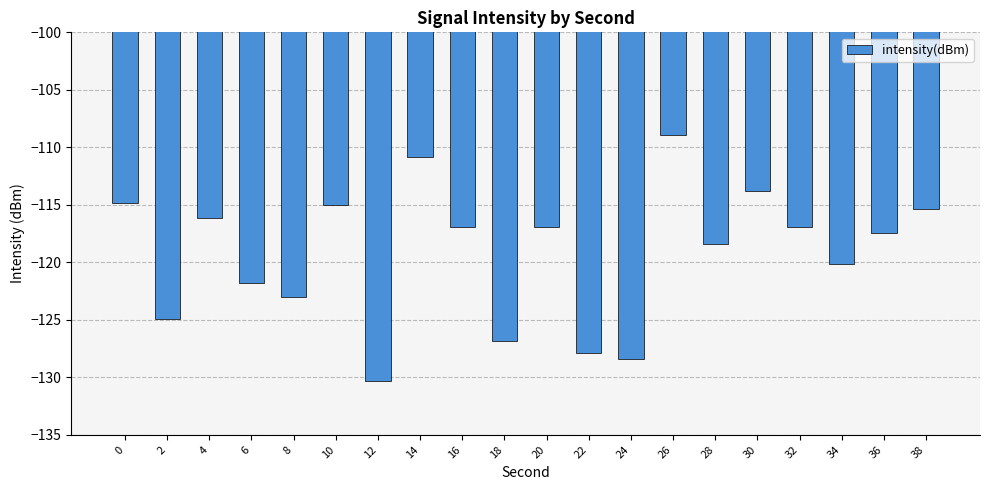

What is the value of the 20th bar from the left?

-115.4